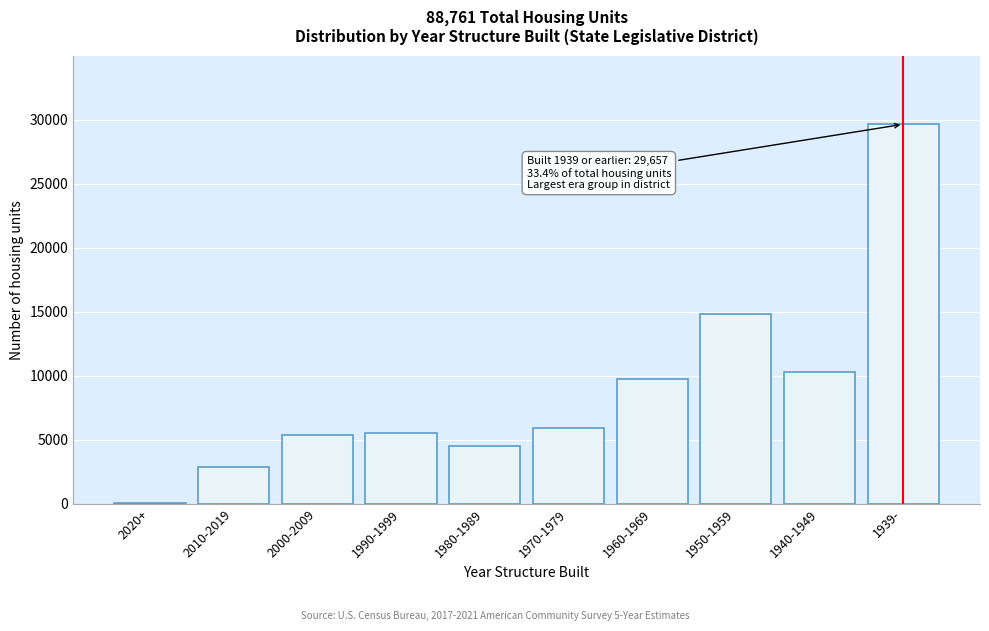

Reading left to right, extract all data points from this chart.

2020+=25	2010-2019=2839	2000-2009=5352	1990-1999=5555	1980-1989=4497	1970-1979=5952	1960-1969=9759	1950-1959=14820	1940-1949=10305	1939-=29657